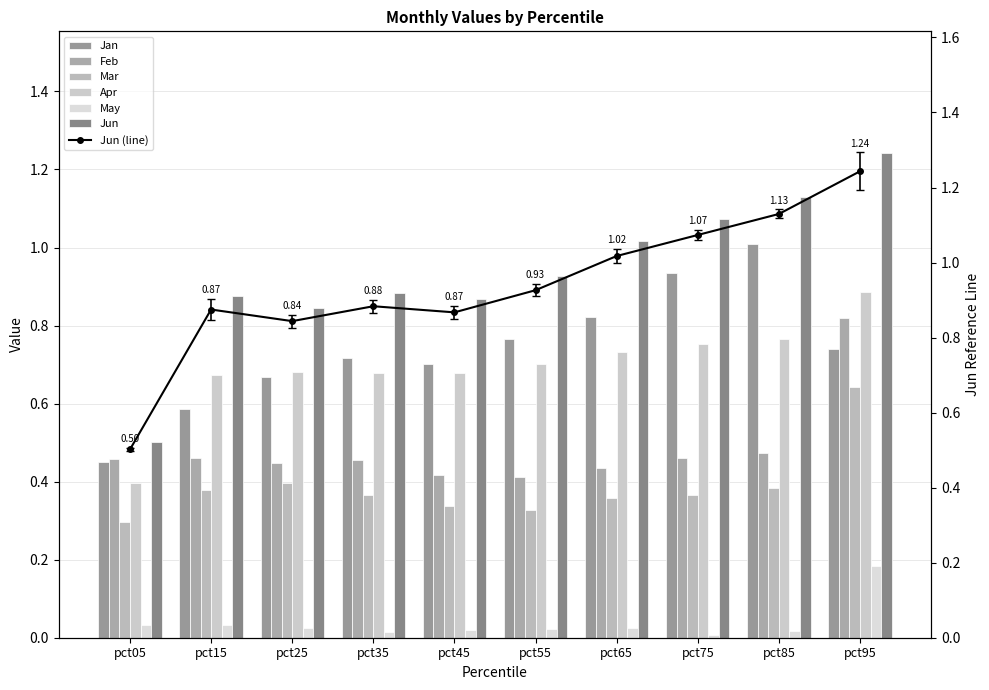

At which label does Apr reach its peak?

pct95